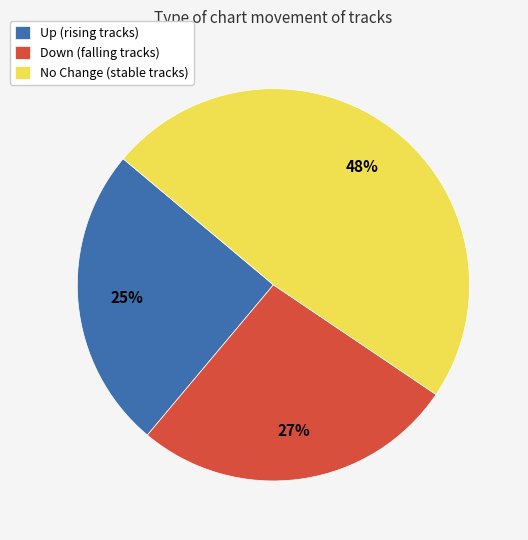

Between Up (rising tracks) and No Change (stable tracks), which is larger?

No Change (stable tracks)